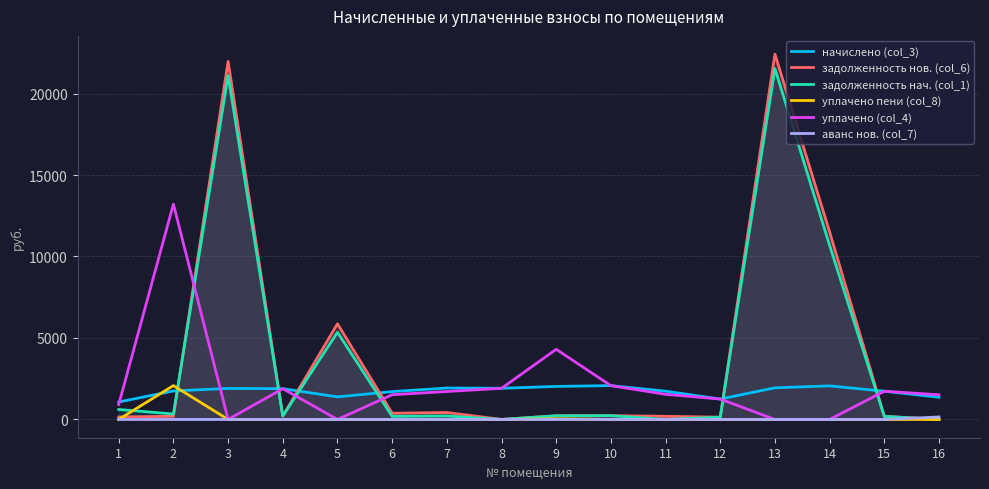

What is the sum of the уплачено (col_4) values at 7 and 9?

6020.1